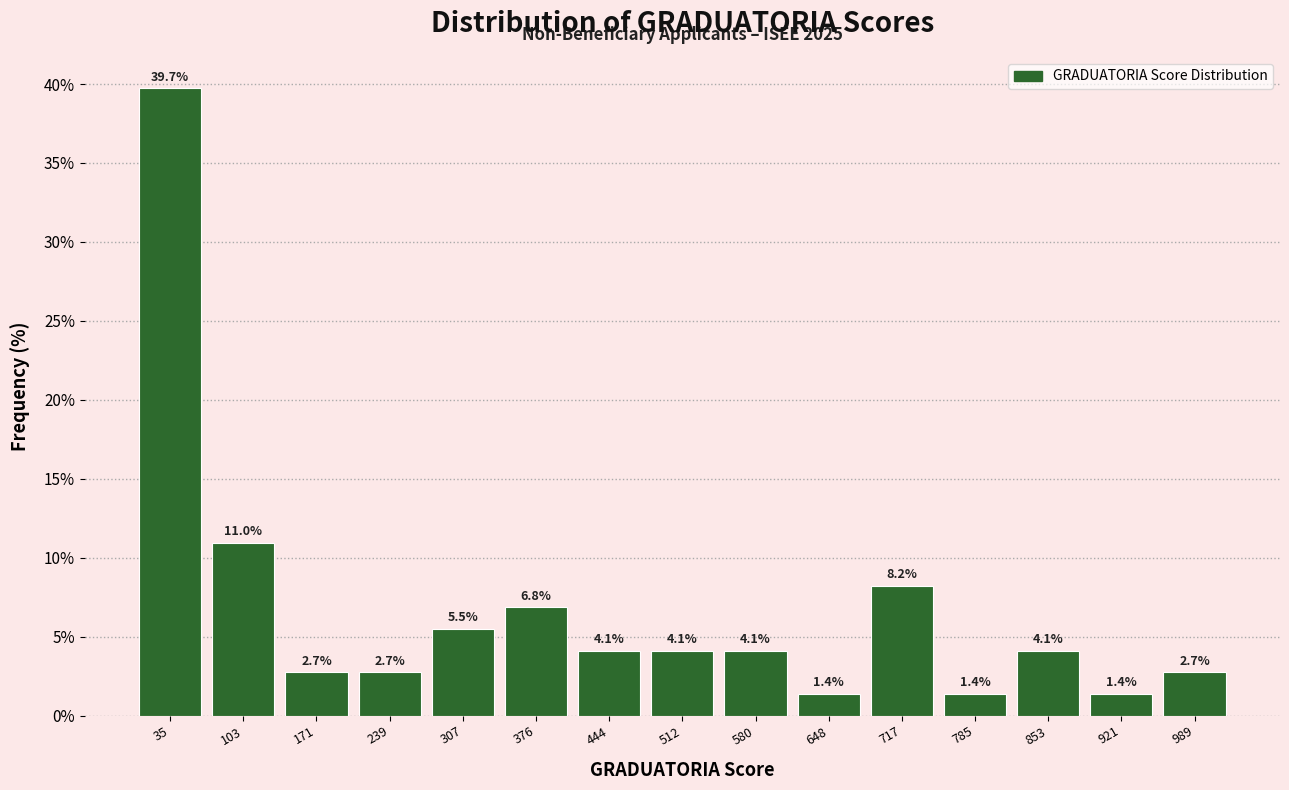

What is the height of the bar covering 70 to 140 on the x-axis? The bar edges are not printed on the chart, so give them approximately, as read against the axis.

11.0